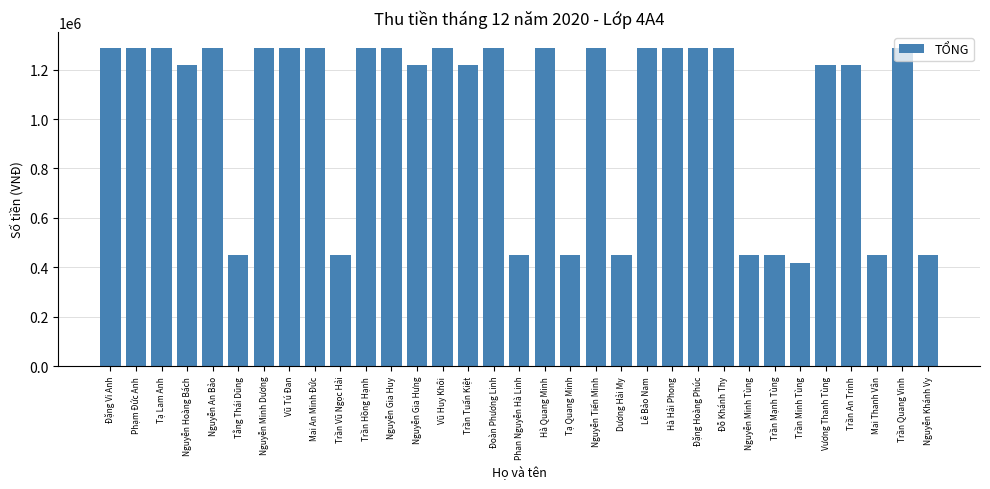

What is the label of the 3rd bar from the left?

Tạ Lam Anh